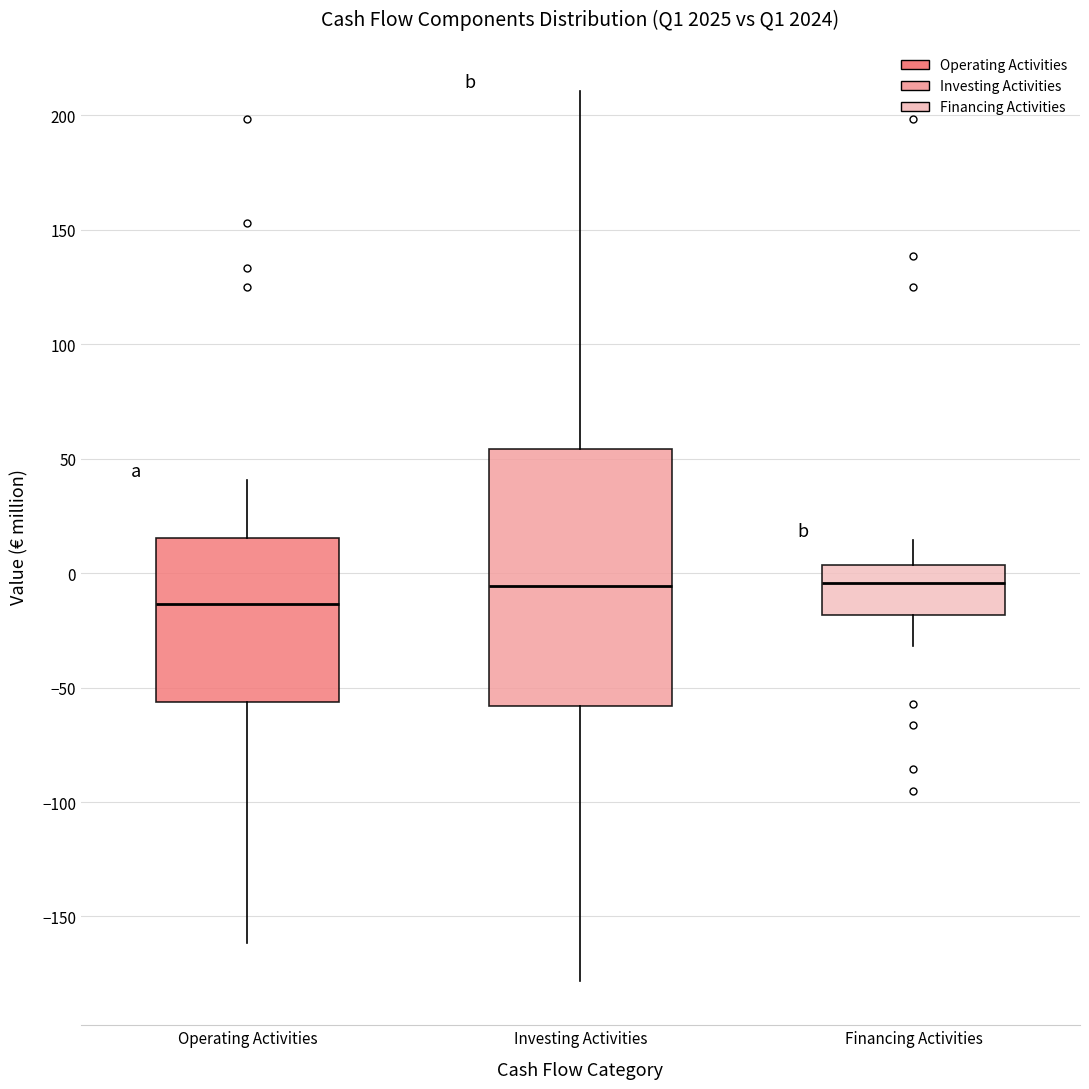

Which box has the lowest median line?

Operating Activities